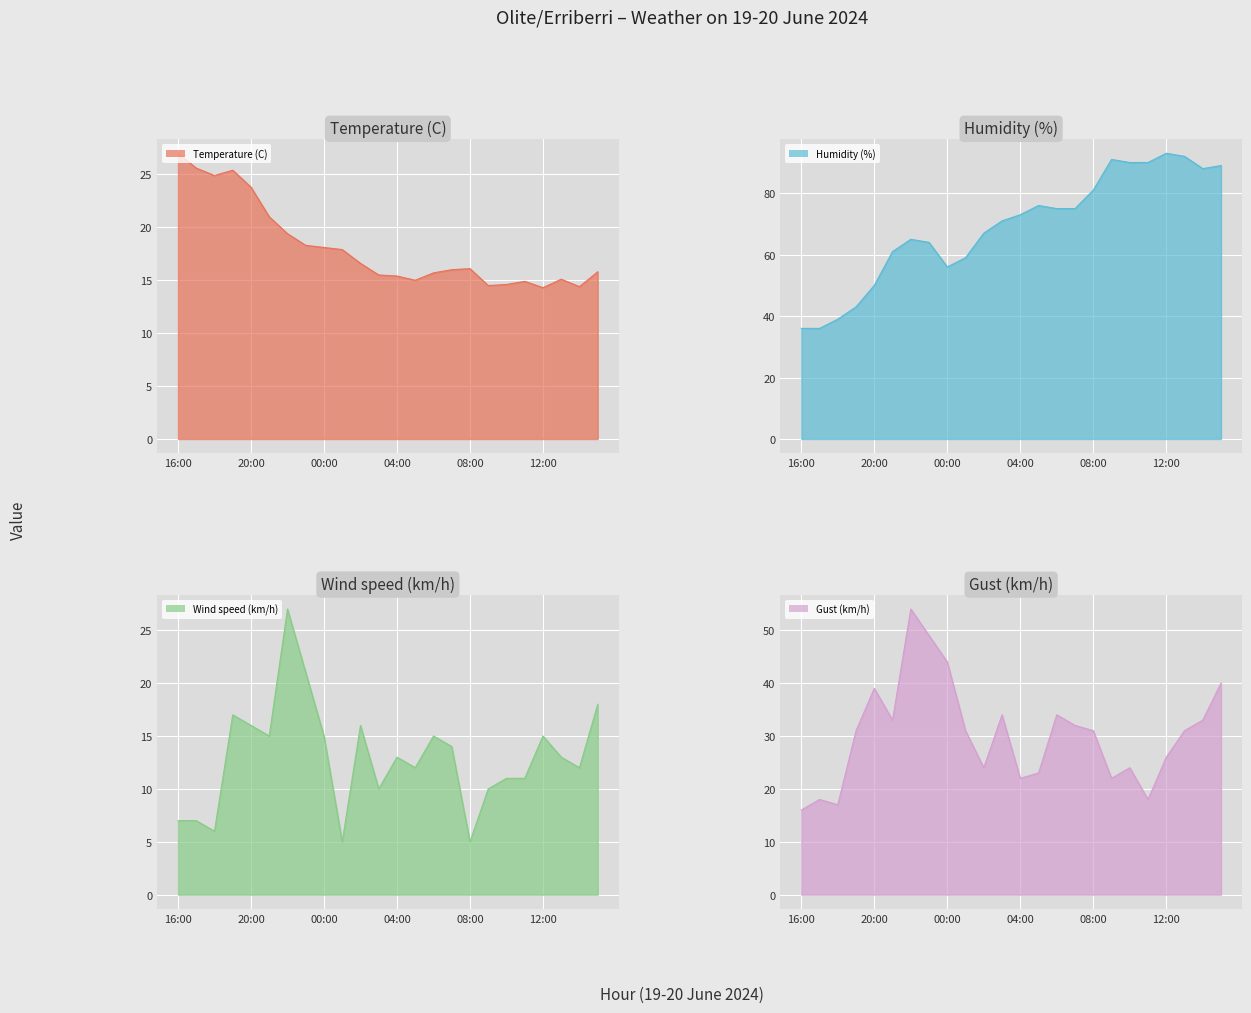

Is it true that Humidity (%) equals 22.3 at 19:00?

False